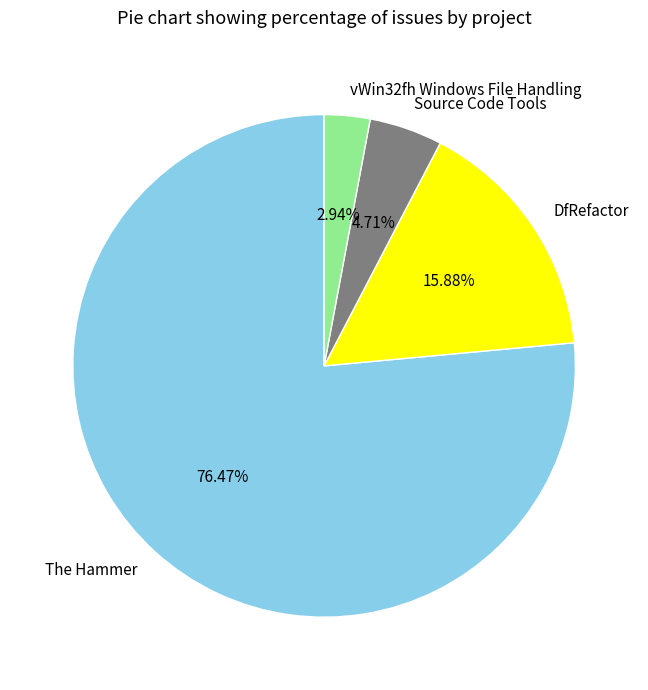

Between DfRefactor and Source Code Tools, which is larger?

DfRefactor